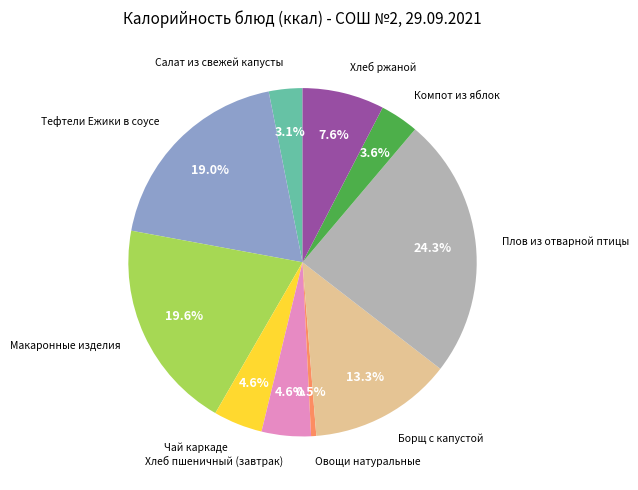

Does any single category account for the majority?

No